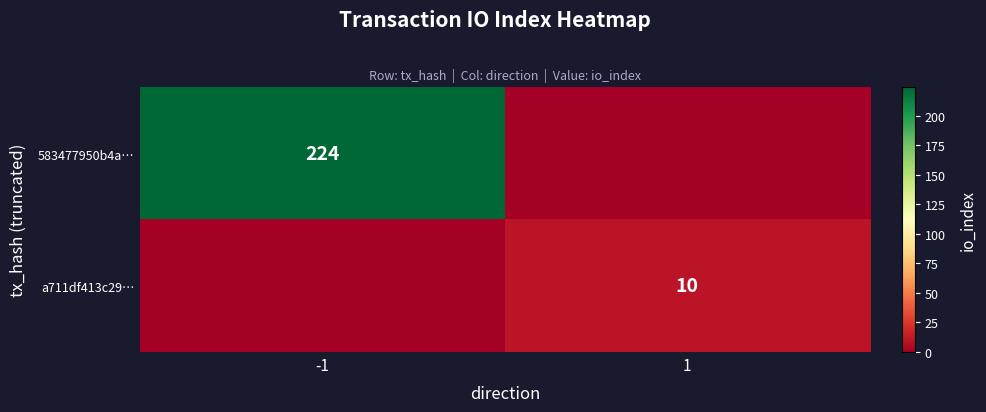

At which category is the sum across all series the highest?

-1